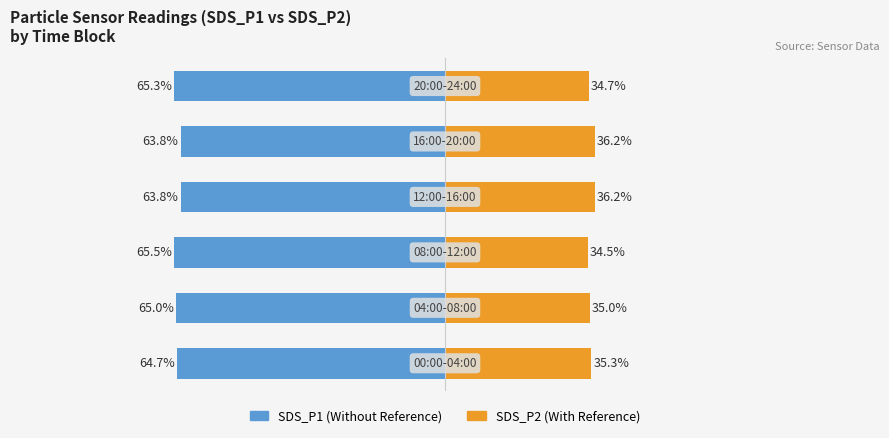

Reading left to right, what are all the values shown in this chart?

SDS_P1: 0=-64.7	1=-65.0	2=-65.5	3=-63.8	4=-63.8	5=-65.3
SDS_P2: 0=35.3	1=35.0	2=34.5	3=36.2	4=36.2	5=34.7